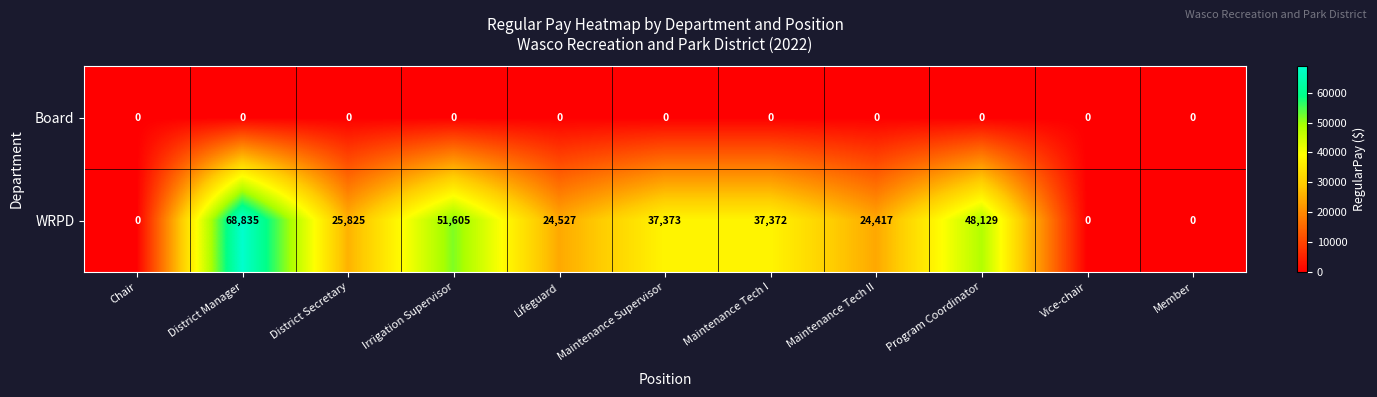

Which series has the largest total across all categories?

WRPD